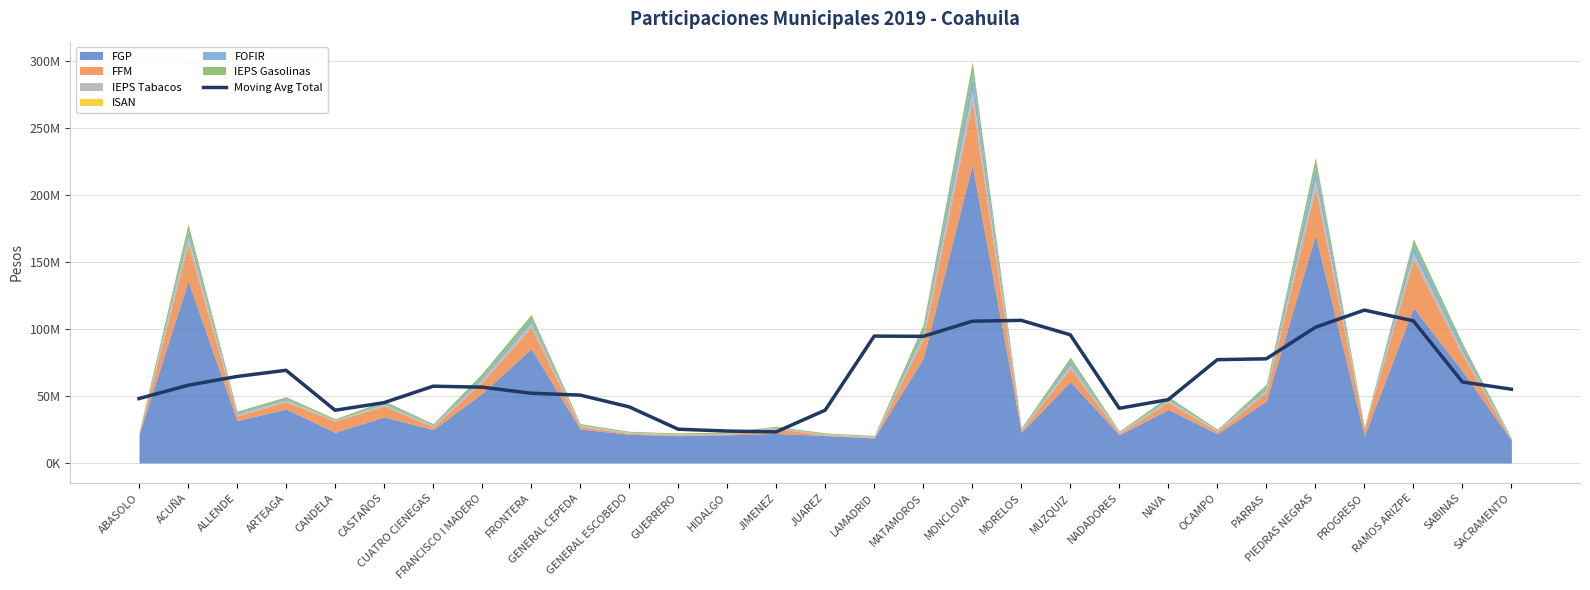

What is the minimum value shown in the chart?

23217017.8